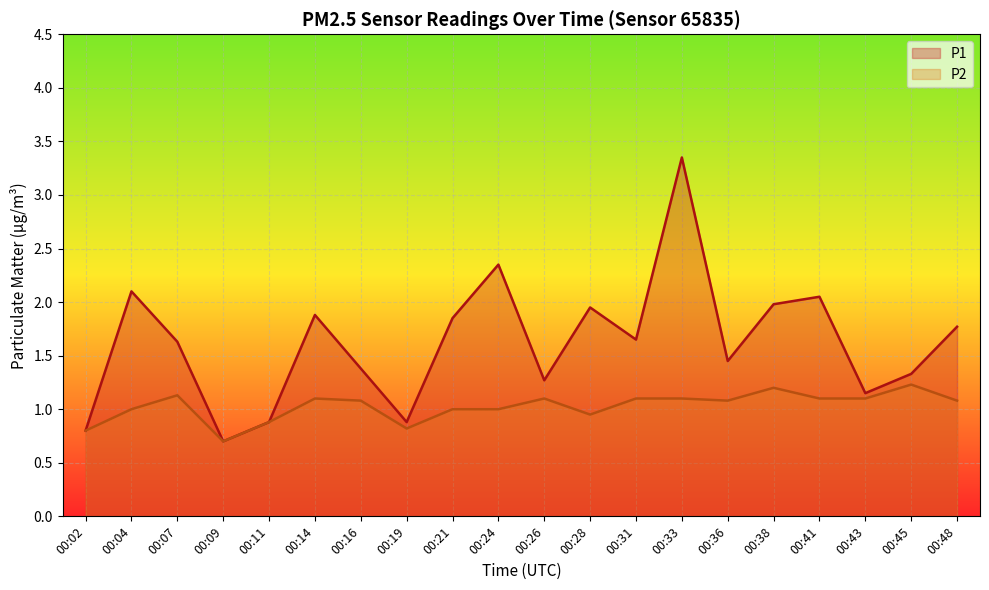

How many interior local valleys does the P2 series have?

4